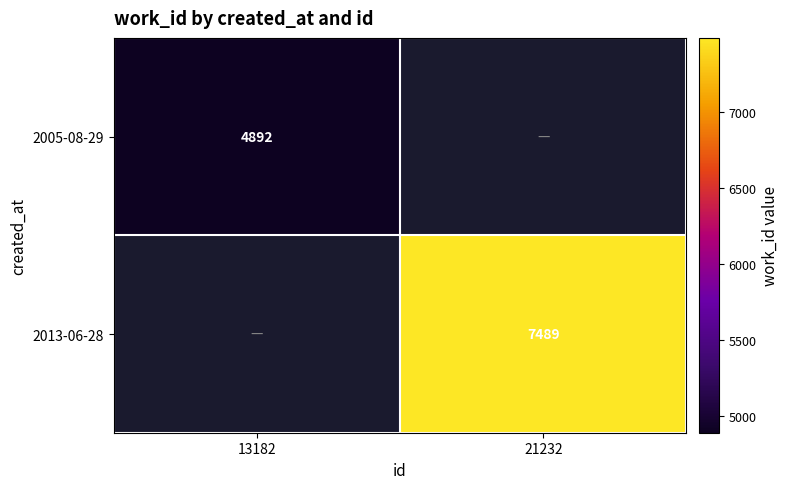

The 2013-06-28 series shows 4848.6 at 21232. True or false?

False